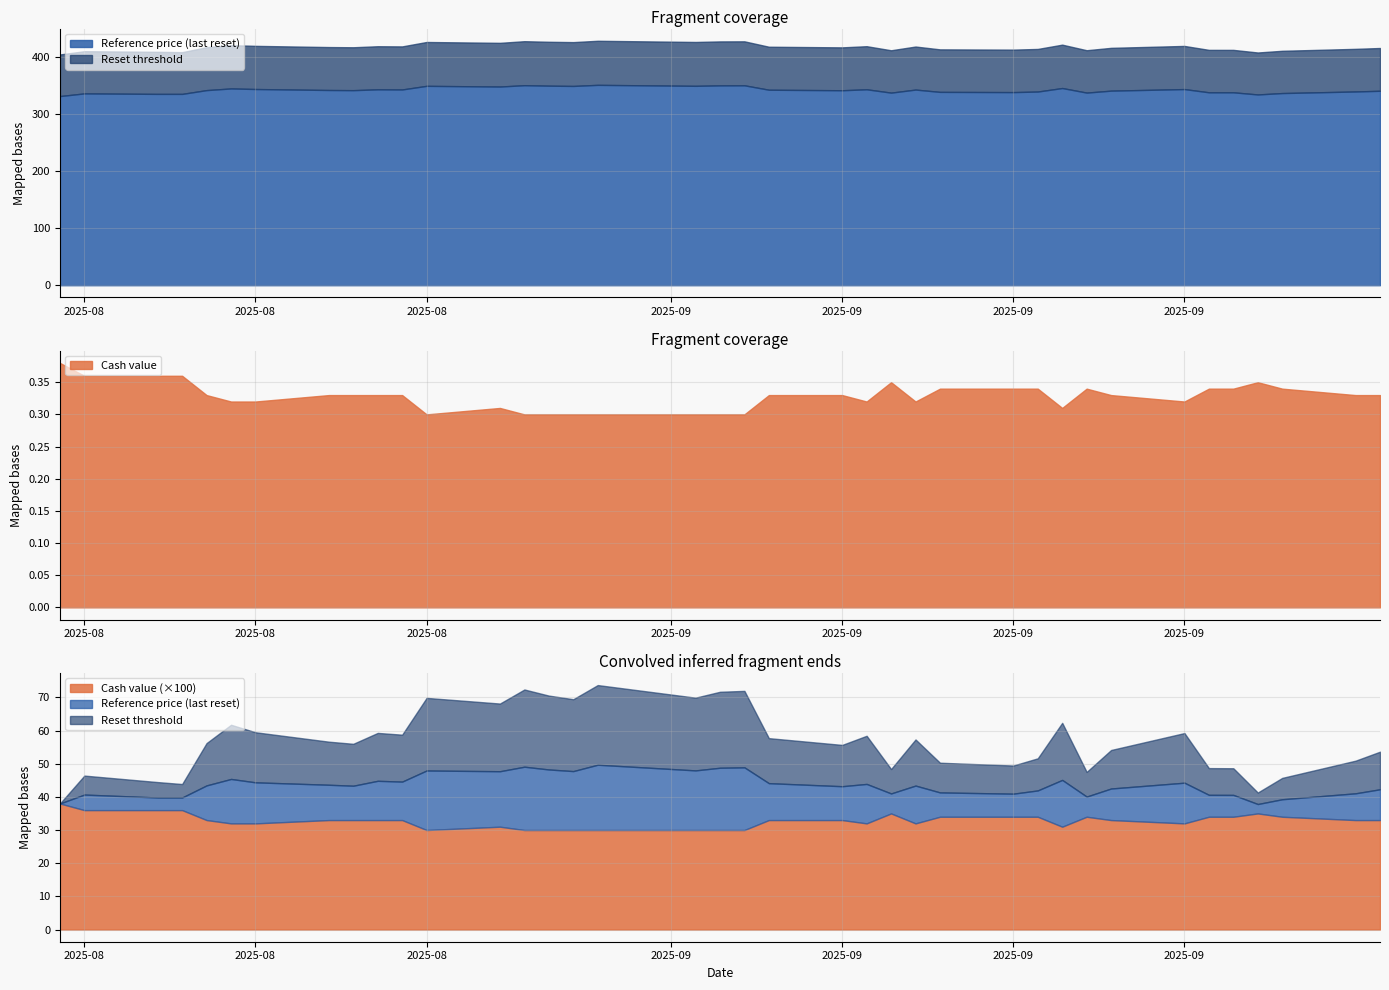

What is the minimum value for Cash value?

0.3